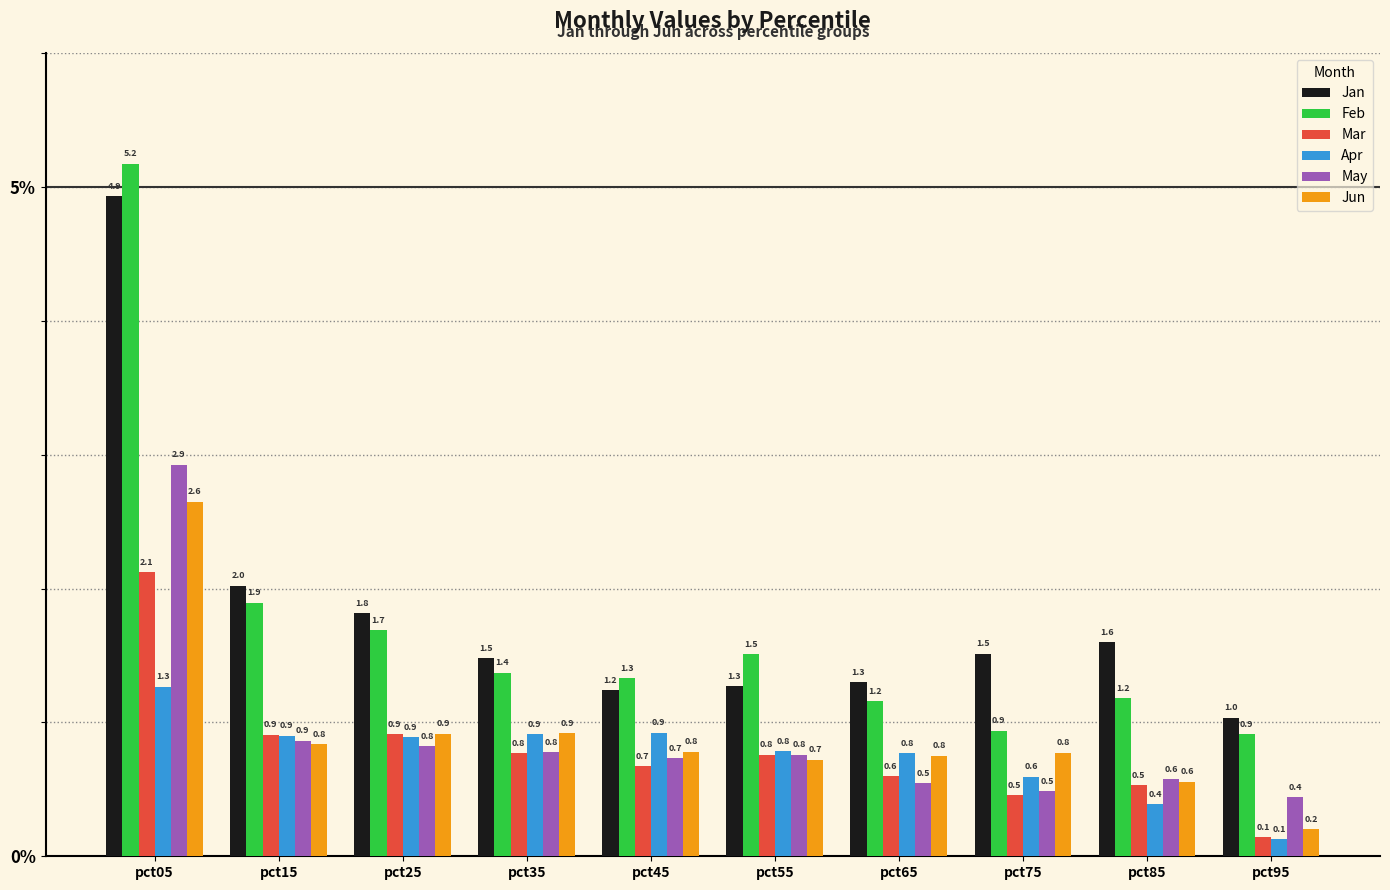

How many categories are shown in the chart?

10